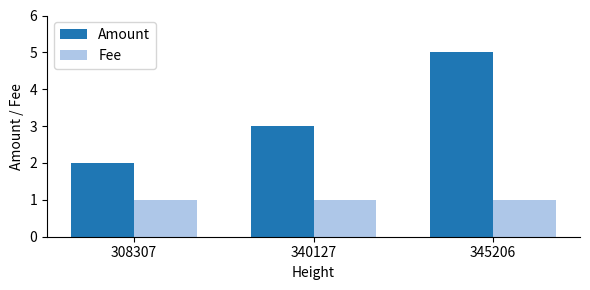

Are the bars horizontal?

No